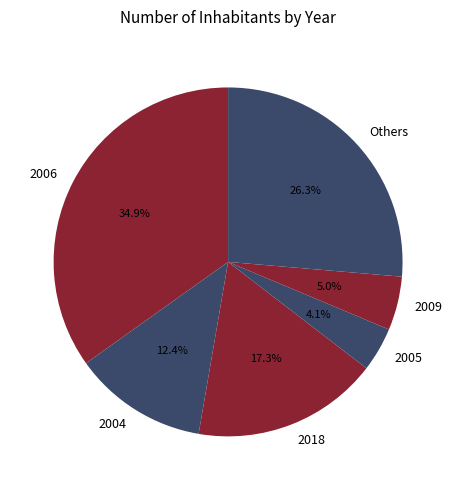

Is Others the majority of the pie?

No